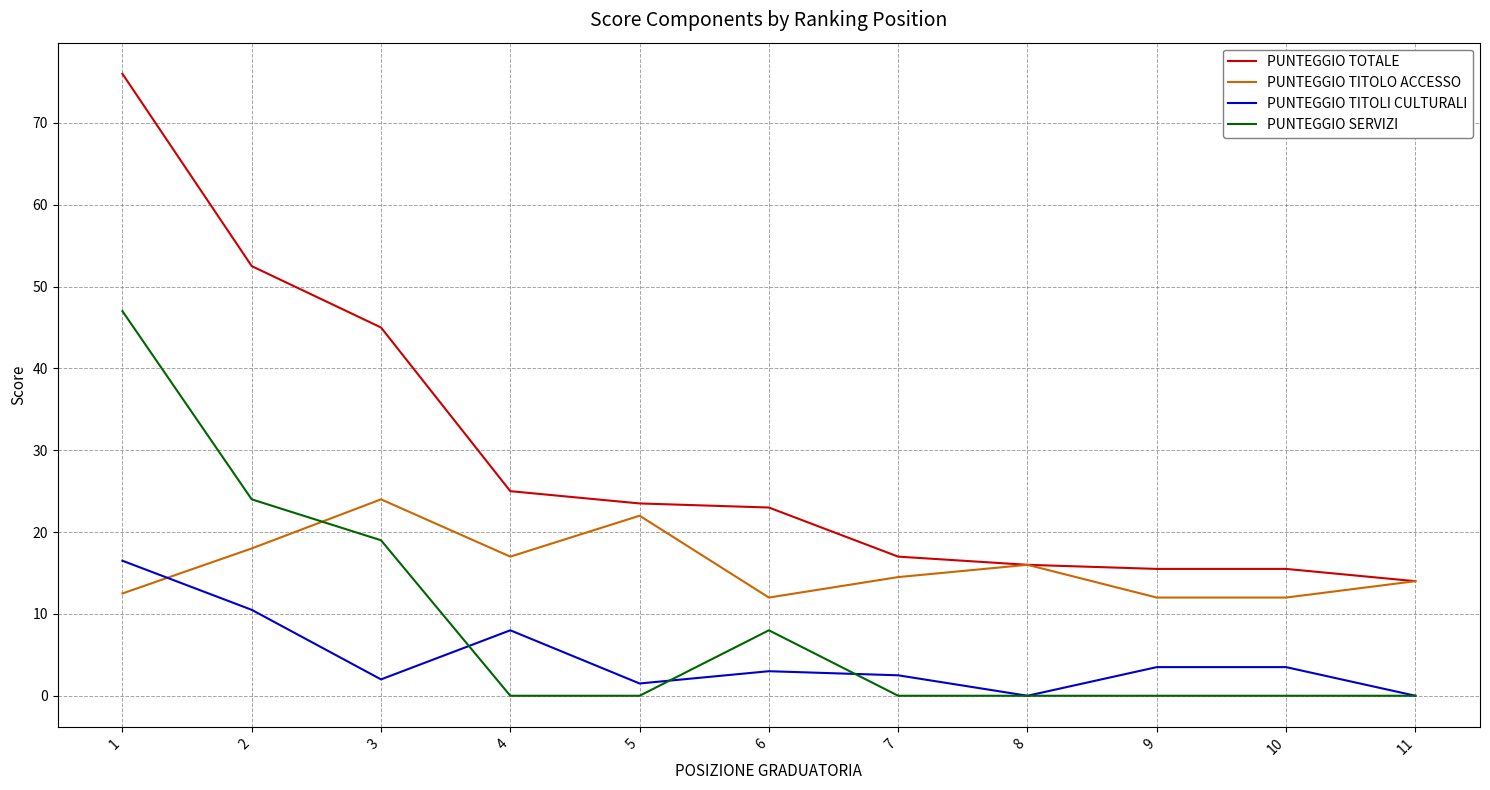

Rank the series at 6 from highest to lowest value.

PUNTEGGIO TOTALE, PUNTEGGIO TITOLO ACCESSO, PUNTEGGIO SERVIZI, PUNTEGGIO TITOLI CULTURALI